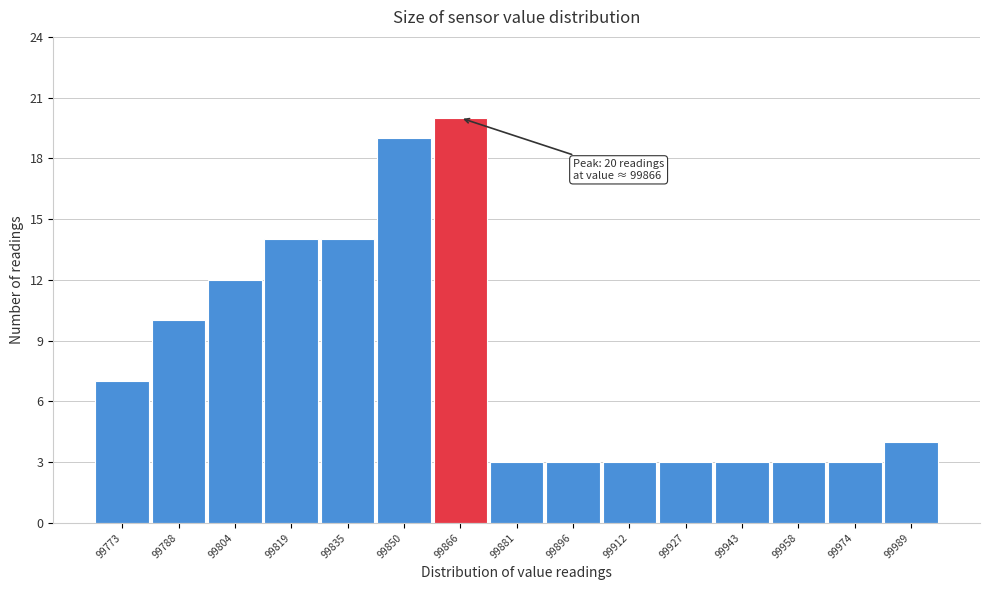

Which range on the x-axis has the tallest bar?

99858 to 99874